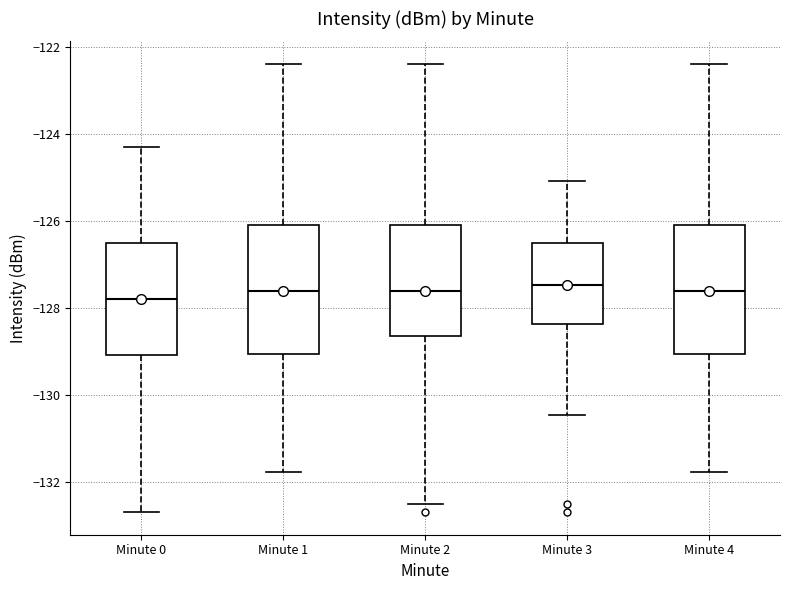

Reading left to right, transcribe this box plot: for each box, give where its median line is, the range the box spans, and where its two whiskers end, as read against the y-axis. The values are not printed on the chart, so give them approximately, as read against the axis.

Minute 0: median -127.8, box -129.0 to -126.6, whiskers -132.6 to -124.2
Minute 1: median -127.6, box -129.0 to -126.0, whiskers -131.8 to -122.4
Minute 2: median -127.6, box -128.6 to -126.0, whiskers -132.6 to -122.4
Minute 3: median -127.4, box -128.4 to -126.4, whiskers -130.4 to -125.0
Minute 4: median -127.6, box -129.0 to -126.0, whiskers -131.8 to -122.4